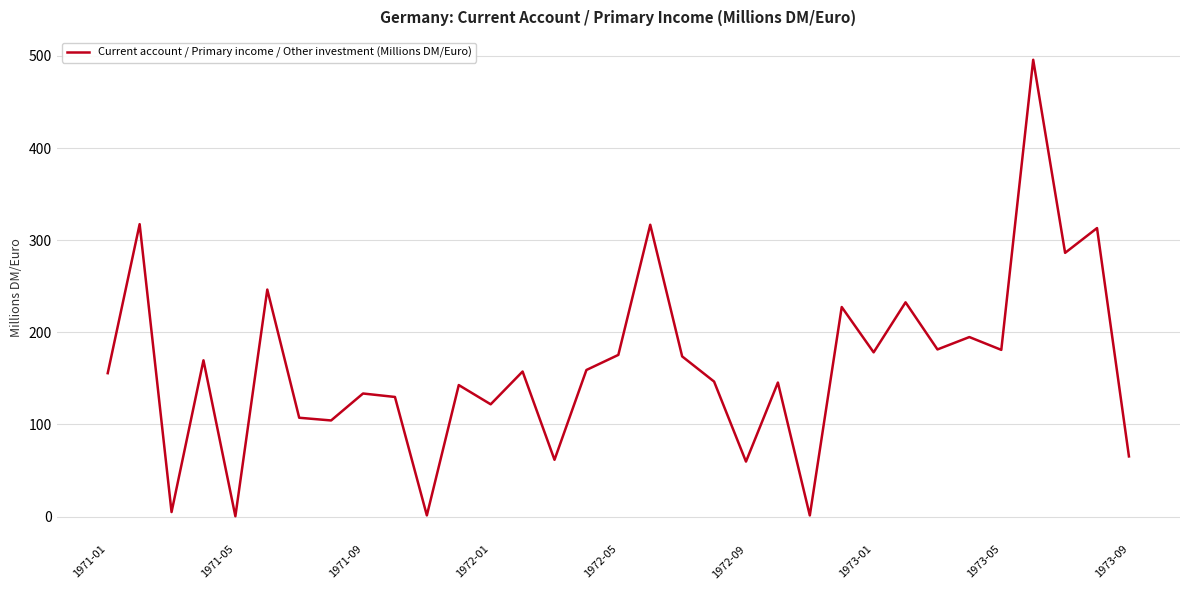

What is the maximum value shown in the chart?

495.9